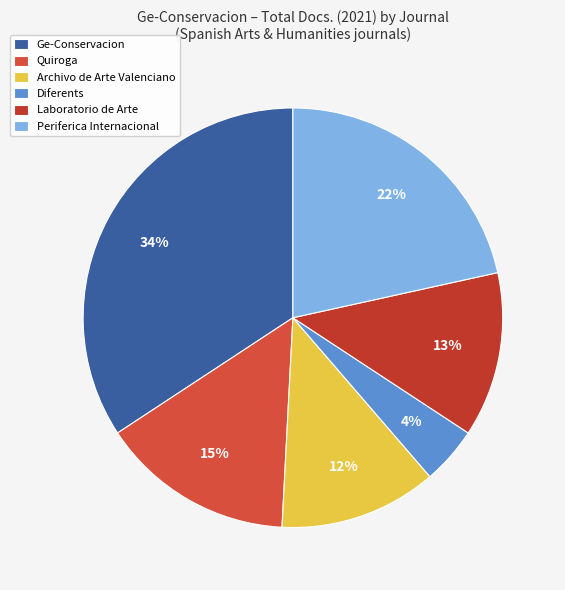

Does Diferents represent more than half of the total?

No